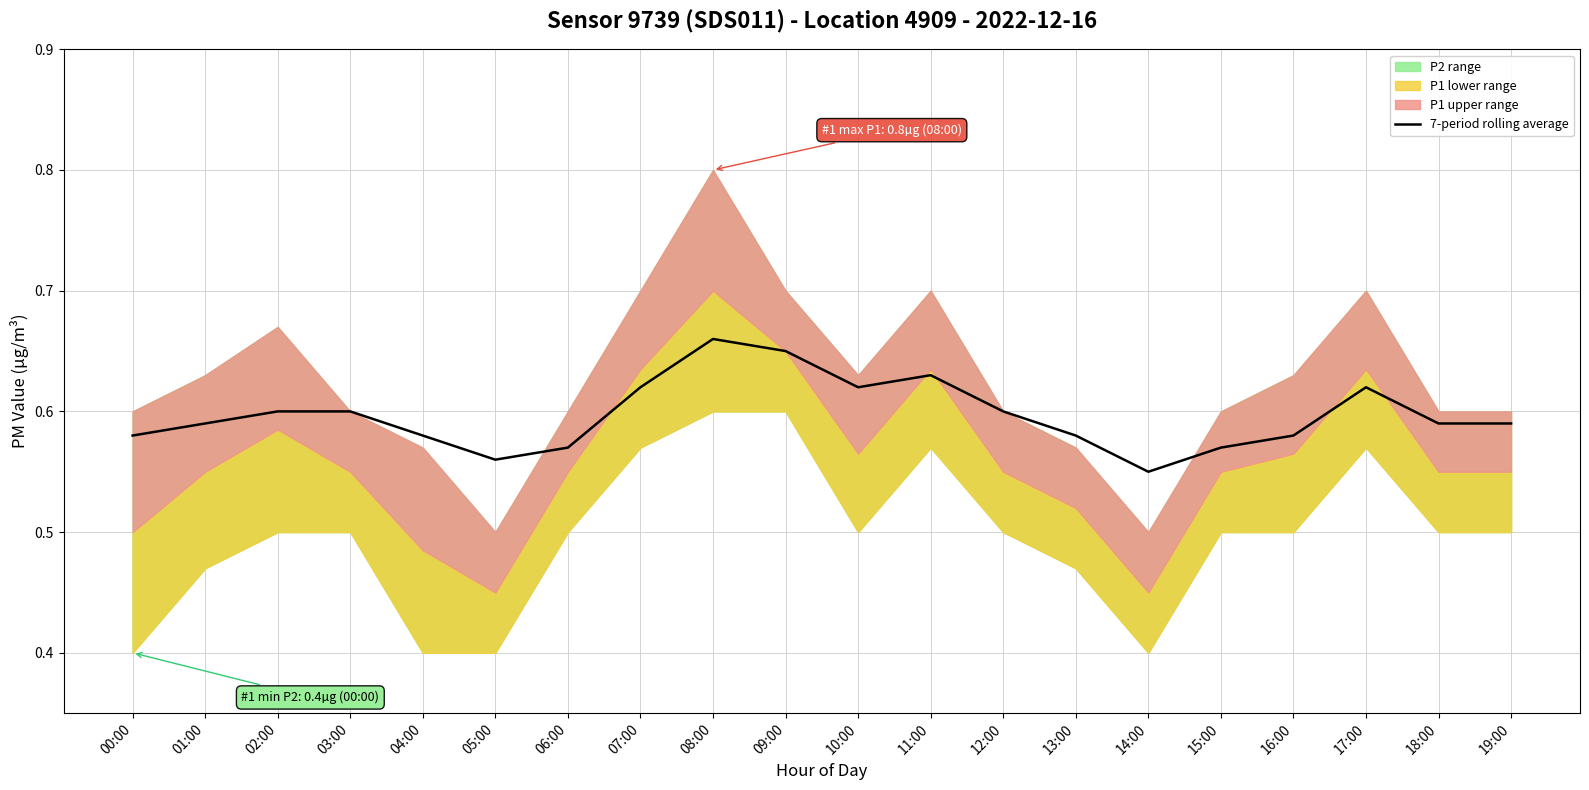

What is the average value?

0.6